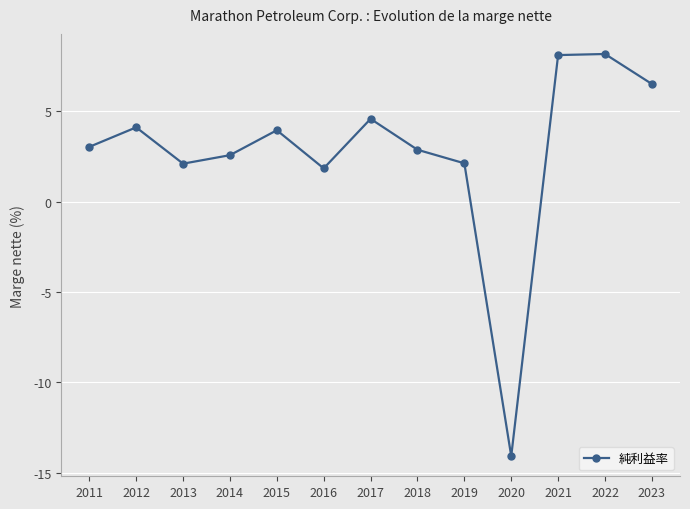

Which category has the lowest value across all series?

2020